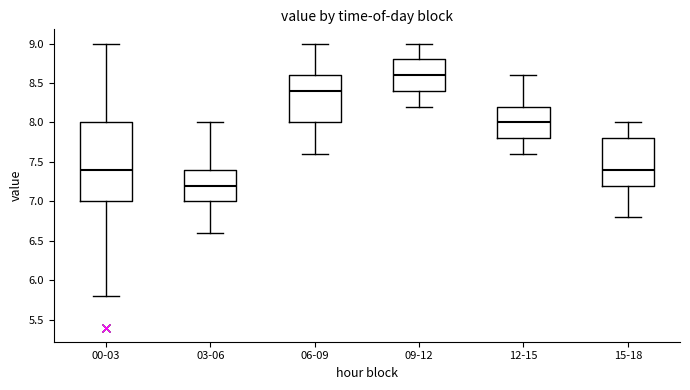

Which box is the tallest, from its lower edge to its upper edge?

00-03